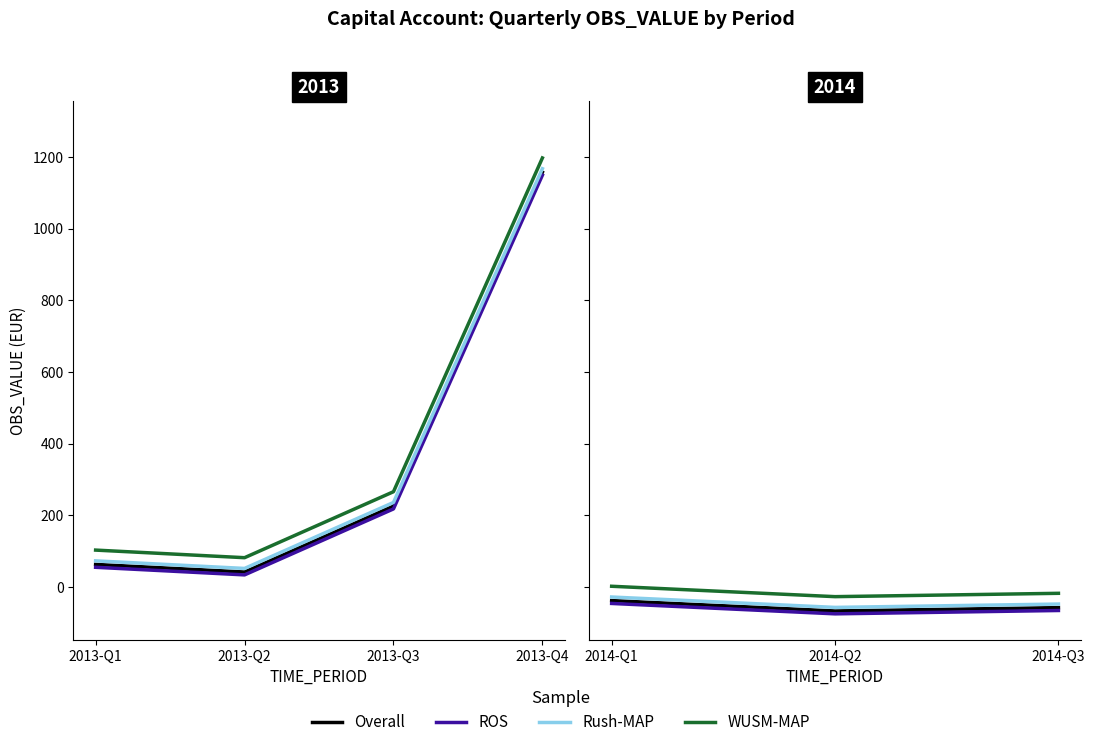

Is the value of WUSM-MAP at 2014-Q3 greater than the value of Overall at 2014-Q2?

Yes